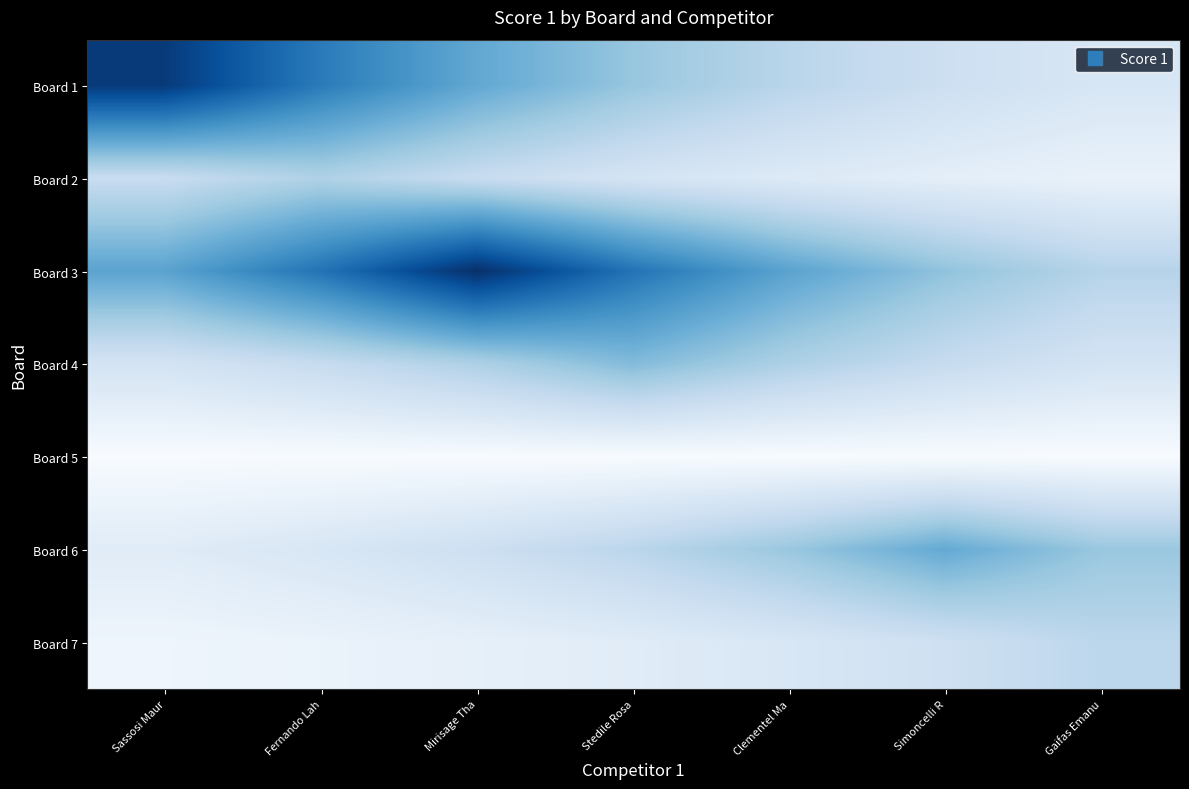

Reading left to right, list all the values displayed in this chart.

Board 1: Sassosi Maur=24.0	Fernando Lah=17.8	Mirisage Tha=13.2	Stedile Rosa=9.8	Clementel Ma=7.2	Simoncelli R=5.4	Gaifas Emanu=4.0
Board 2: Sassosi Maur=5.9	Fernando Lah=8.0	Mirisage Tha=5.9	Stedile Rosa=4.4	Clementel Ma=3.3	Simoncelli R=2.4	Gaifas Emanu=1.8
Board 3: Sassosi Maur=13.7	Fernando Lah=18.5	Mirisage Tha=25.0	Stedile Rosa=18.5	Clementel Ma=13.7	Simoncelli R=10.2	Gaifas Emanu=7.5
Board 4: Sassosi Maur=4.5	Fernando Lah=6.0	Mirisage Tha=8.1	Stedile Rosa=11.0	Clementel Ma=8.1	Simoncelli R=6.0	Gaifas Emanu=4.5
Board 5: Sassosi Maur=0.0	Fernando Lah=0.0	Mirisage Tha=0.0	Stedile Rosa=0.0	Clementel Ma=0.0	Simoncelli R=0.0	Gaifas Emanu=0.0
Board 6: Sassosi Maur=2.9	Fernando Lah=3.9	Mirisage Tha=5.3	Stedile Rosa=7.1	Clementel Ma=9.6	Simoncelli R=13.0	Gaifas Emanu=9.6
Board 7: Sassosi Maur=1.2	Fernando Lah=1.6	Mirisage Tha=2.1	Stedile Rosa=2.8	Clementel Ma=3.8	Simoncelli R=5.2	Gaifas Emanu=7.0